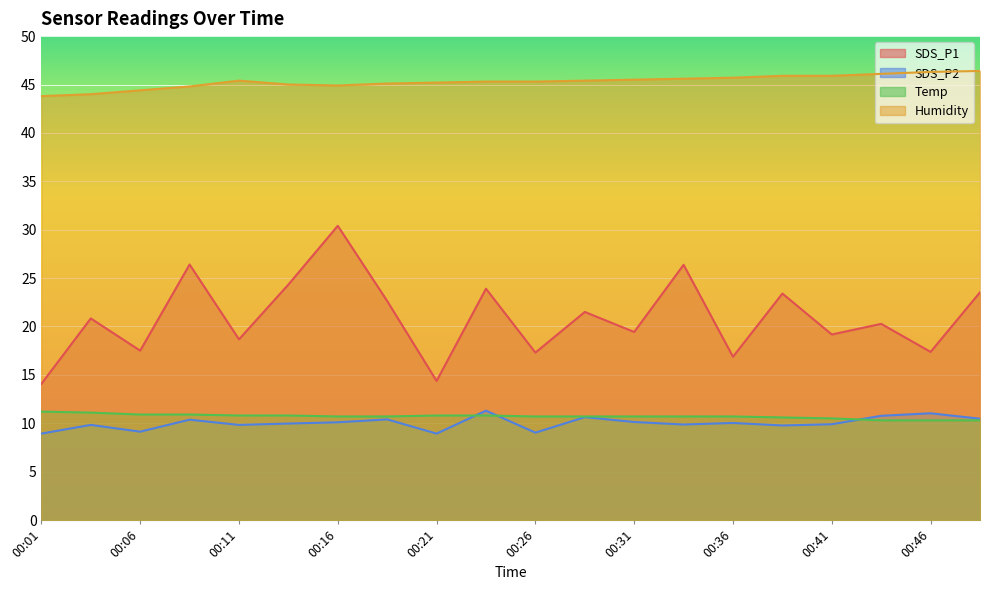

Rank the series by their maximum value, from highest to lowest.

Humidity, SDS_P1, SDS_P2, Temp